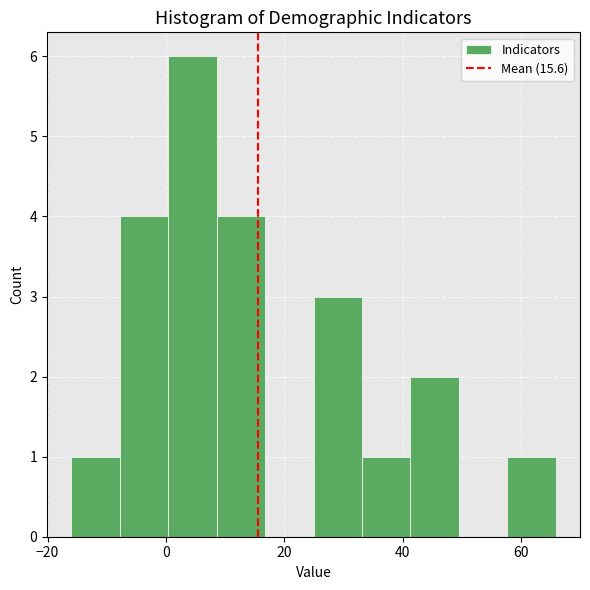

Reading left to right, transcribe this chart: for each bar, give the range it covers on the x-axis and its height. Neither the bar edges nor the heights are printed on the chart, so give them approximately, as read against the axes.

-16 to -8: 1
-8 to 0: 4
0 to 8: 6
8 to 16: 4
16 to 24: 0
24 to 34: 3
34 to 42: 1
42 to 50: 2
50 to 58: 0
58 to 66: 1